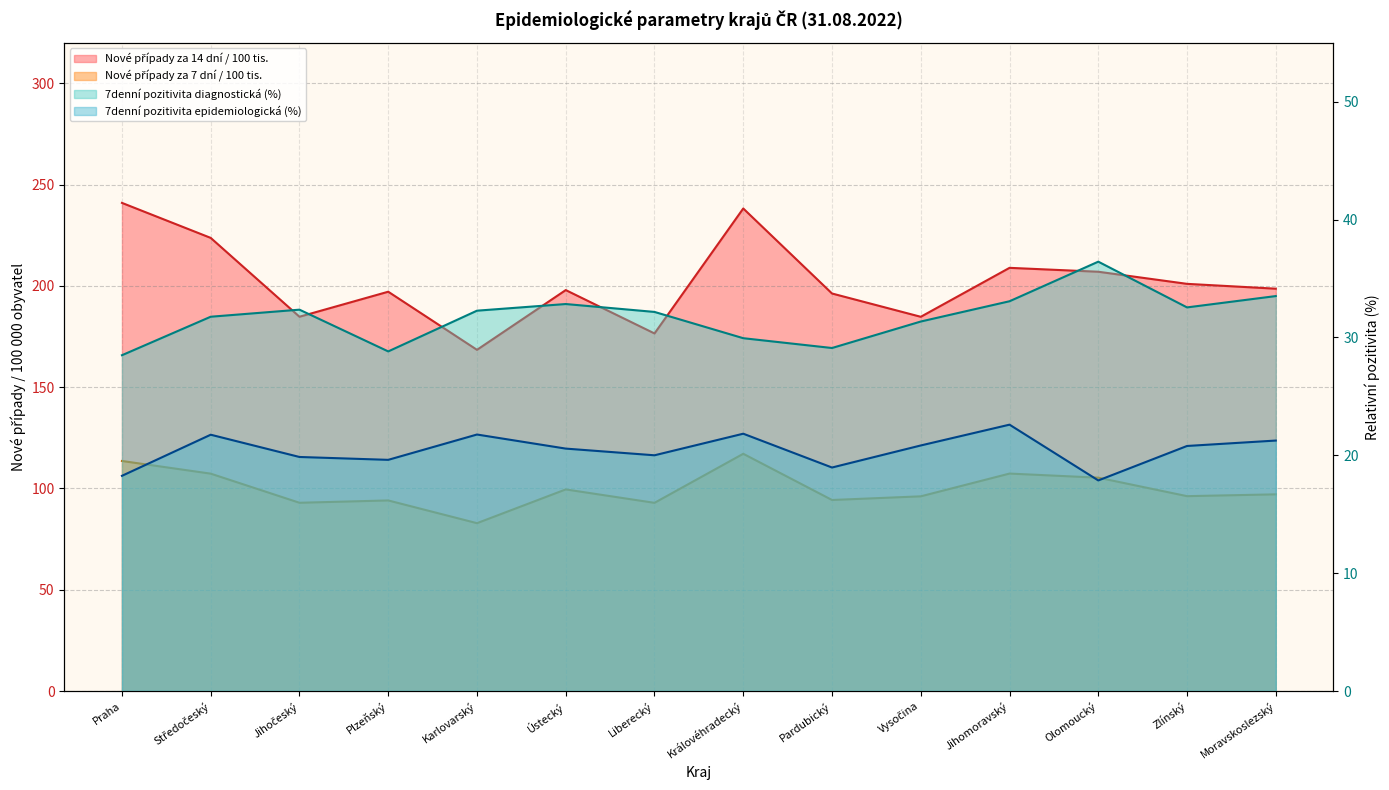

The Nové případy za 7 dní / 100 tis. series shows 125.2 at Karlovarský. True or false?

False